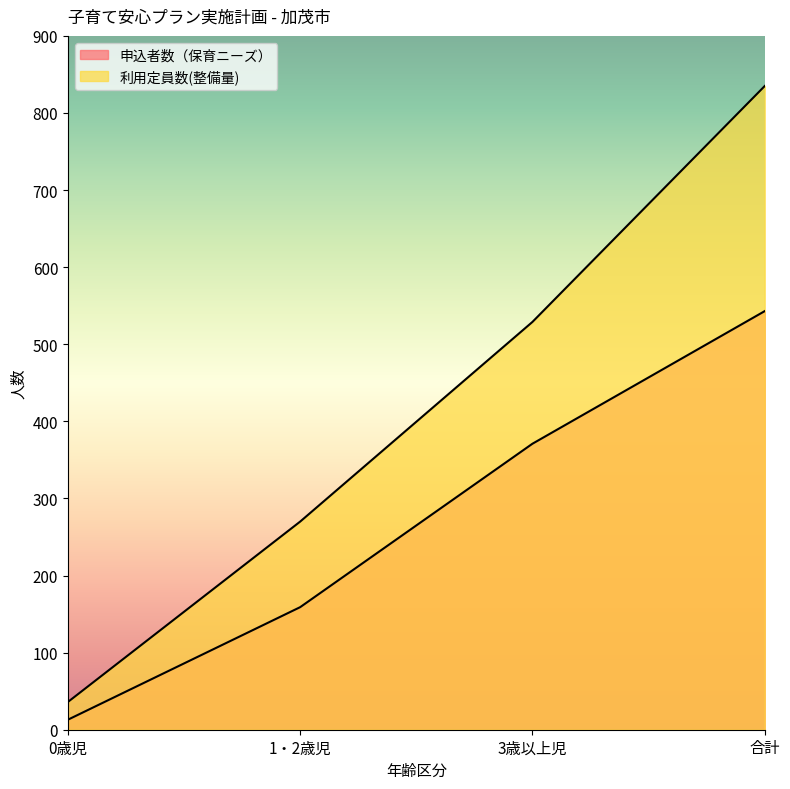

What is the spread (max minus min) of values at 3歳以上児?

158